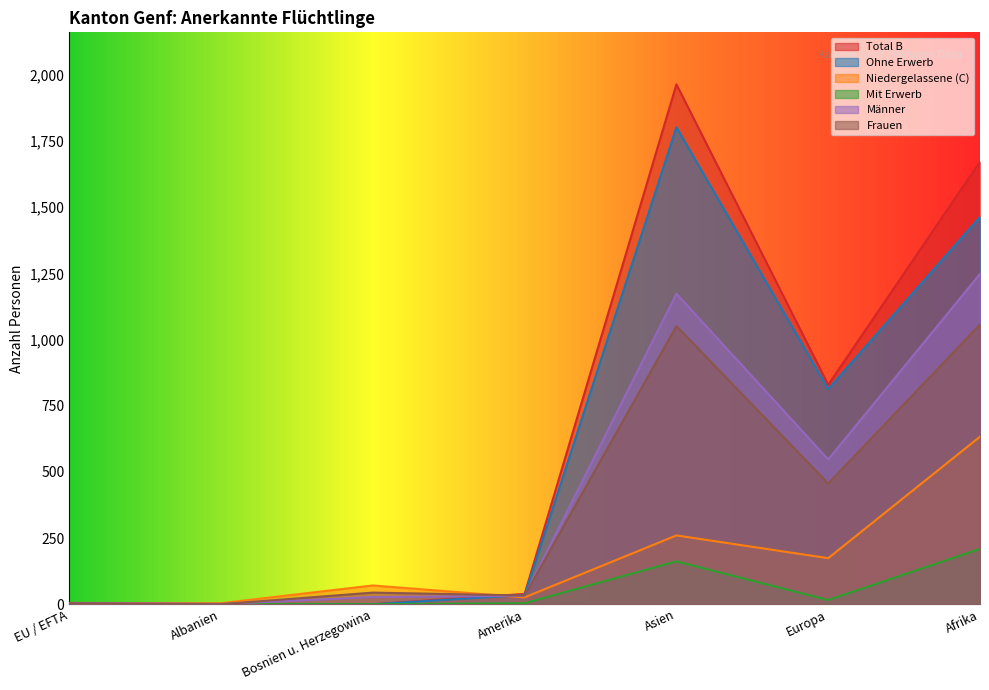

In Total B, how many points are higher than both neighbors (excluding endpoints)?

1